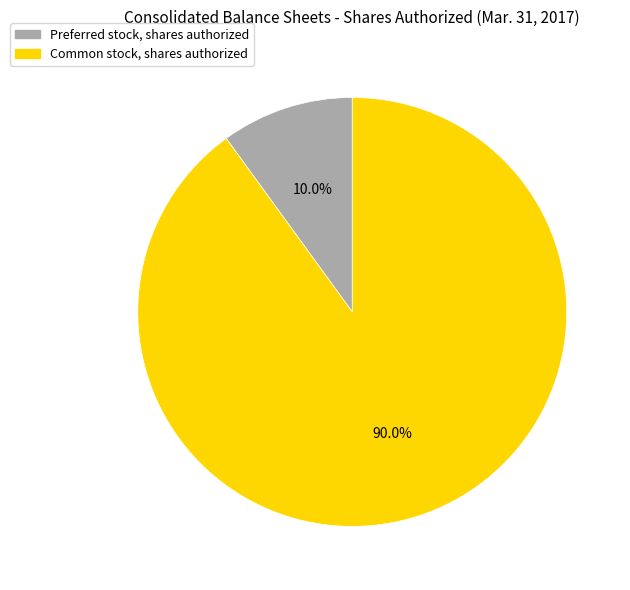

The Common stock, shares authorized slice represents 90% of the pie. True or false?

True